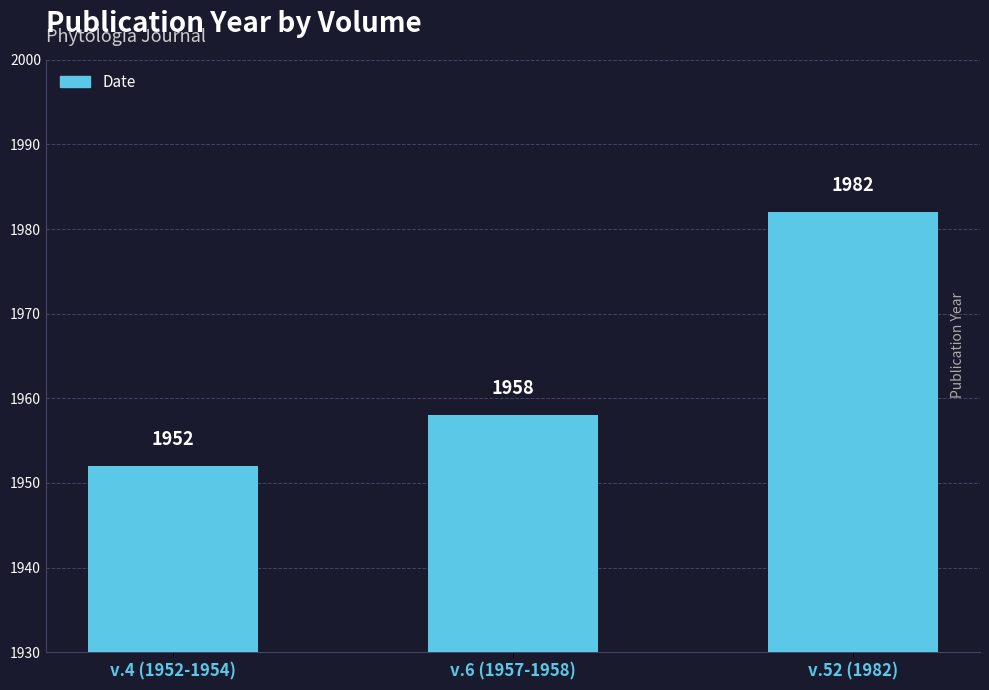

Approximately how many times larger is the value at v.4 (1952-1954) compared to v.52 (1982)?

1.0